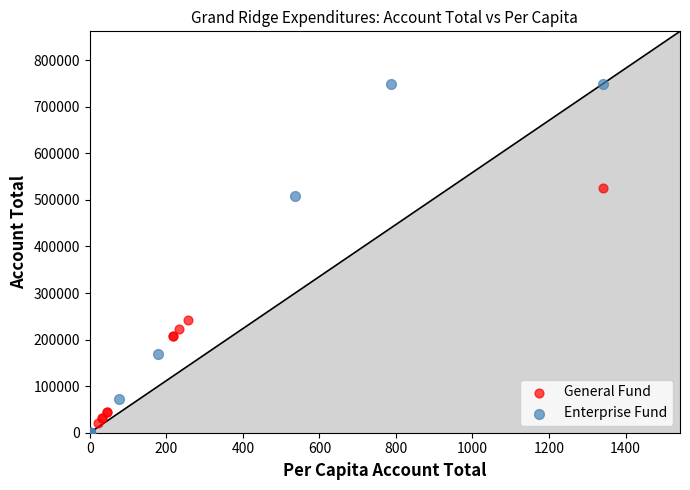

What are all the series names shown in the legend?

General Fund, Enterprise Fund